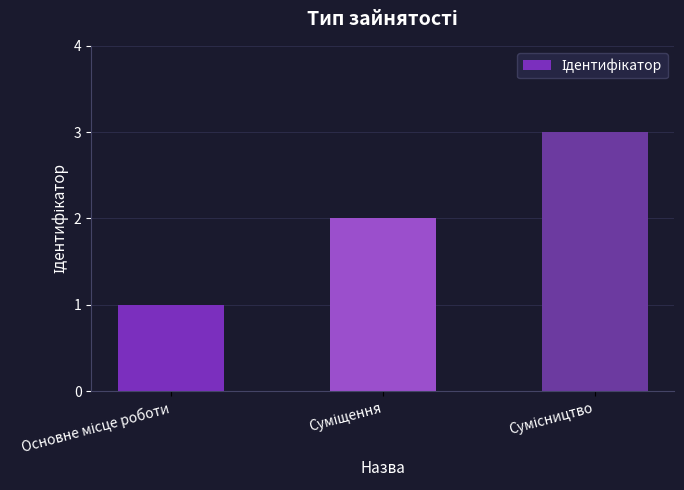

What is the sum of all values?

6